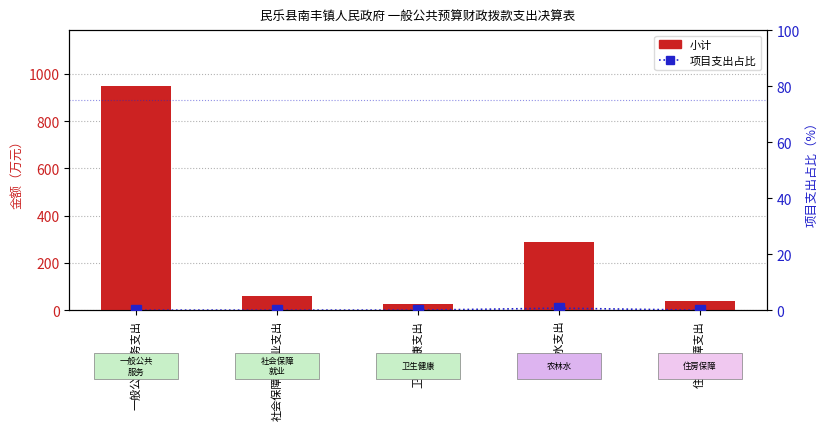

The 项目支出占比 series shows 0.7 at 农林水支出. True or false?

True